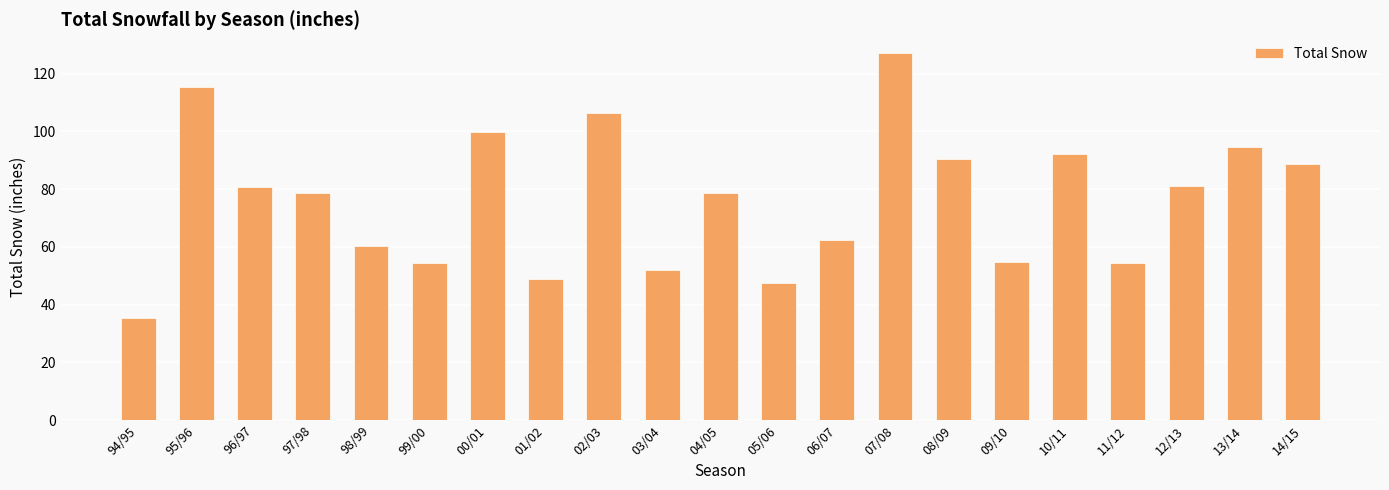

True or false: the data shows 26.9 at 05/06.

False